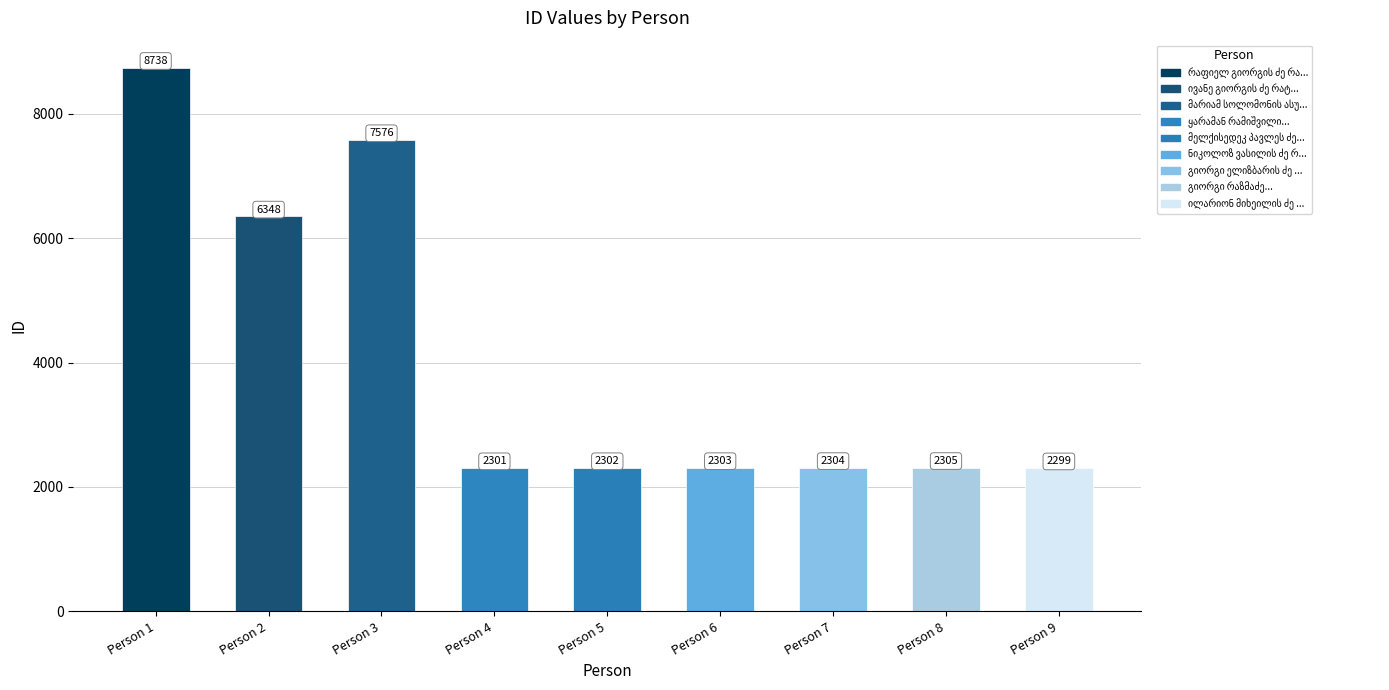

Read the value at Person 5, to the nearest 100.

2300